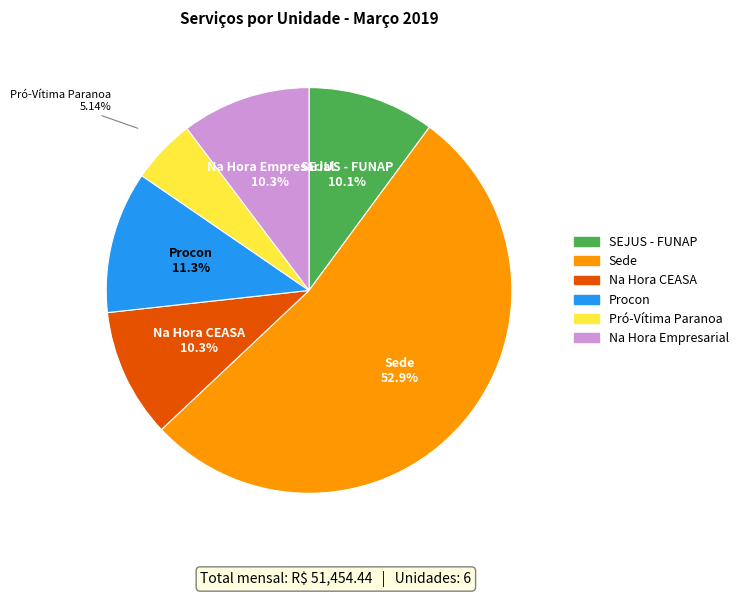

Which slice is the largest?

Sede